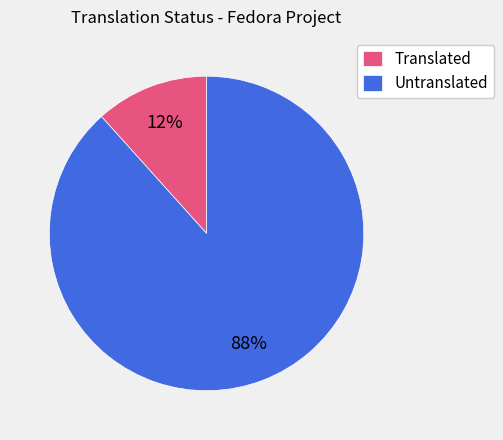

Between Untranslated and Translated, which is larger?

Untranslated